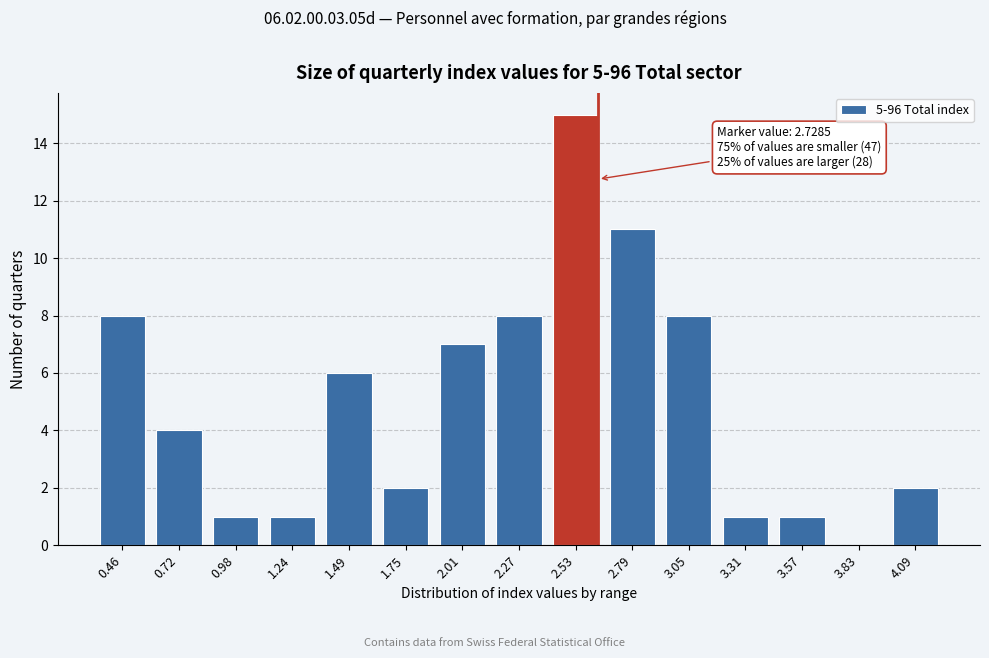

Reading left to right, extract all data points from this chart.

0.46=8	0.72=4	0.98=1	1.24=1	1.49=6	1.75=2	2.01=7	2.27=8	2.53=15	2.79=11	3.05=8	3.31=1	3.57=1	3.83=0	4.09=2